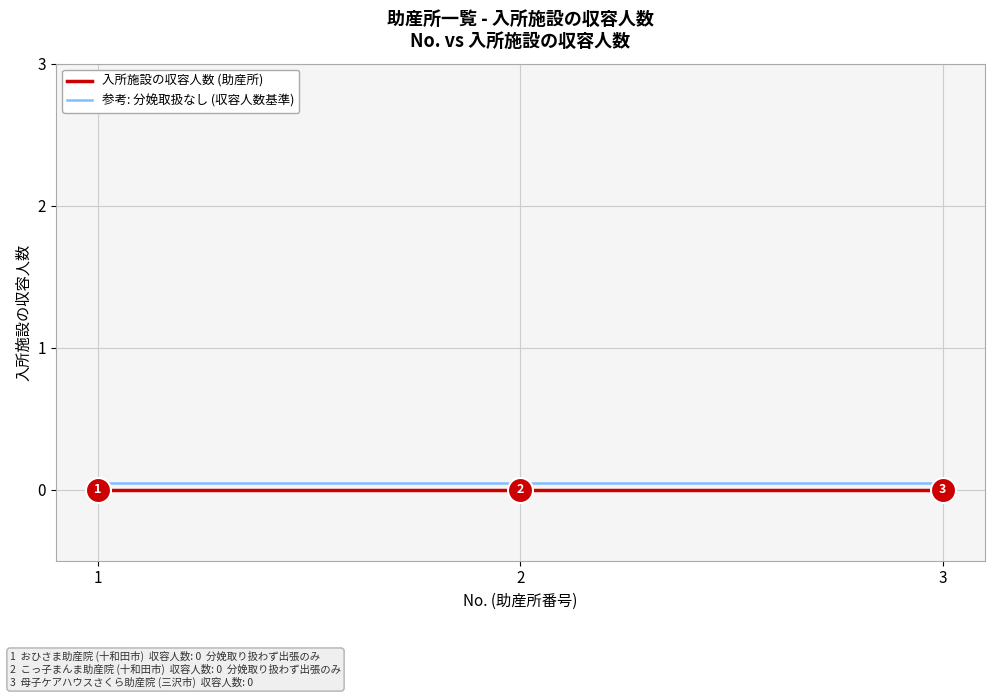

At how many categories does at least one series exceed 0?

3